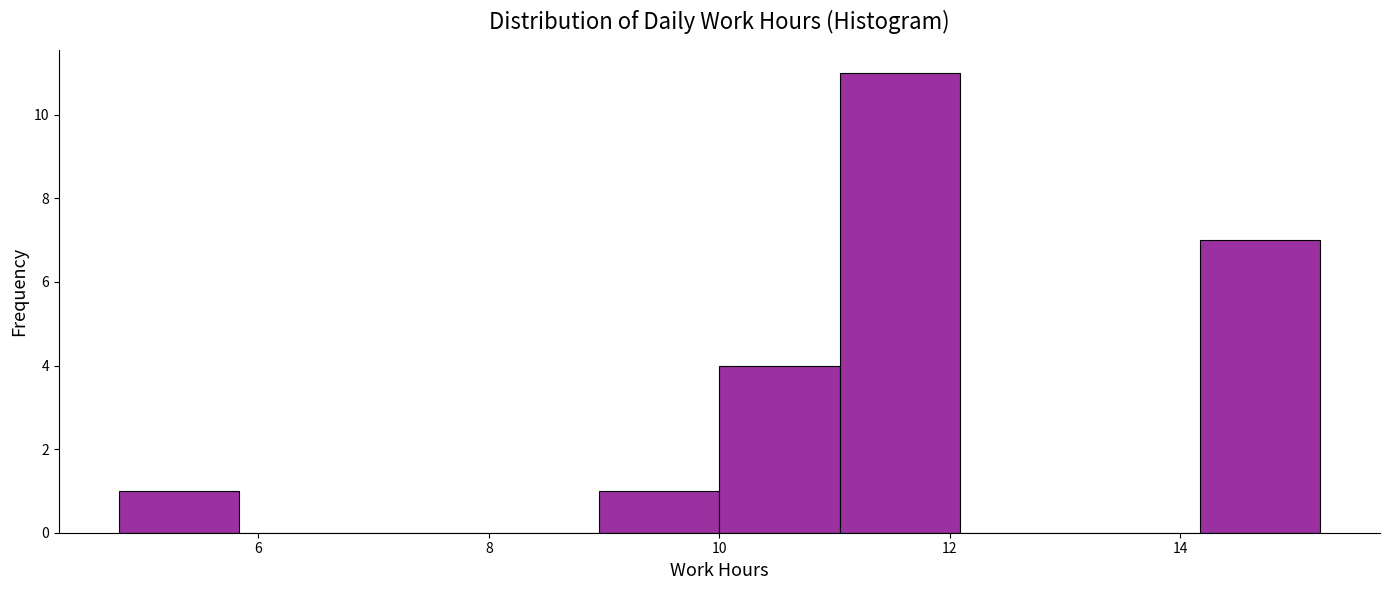

Reading left to right, transcribe this chart: for each bar, give the range it covers on the x-axis and its height. Neither the bar edges nor the heights are printed on the chart, so give them approximately, as read against the axes.

4.8 to 5.8: 1
5.8 to 6.8: 0
6.8 to 8.0: 0
8.0 to 9.0: 0
9.0 to 10.0: 1
10.0 to 11.0: 4
11.0 to 12.0: 11
12.0 to 13.2: 0
13.2 to 14.2: 0
14.2 to 15.2: 7